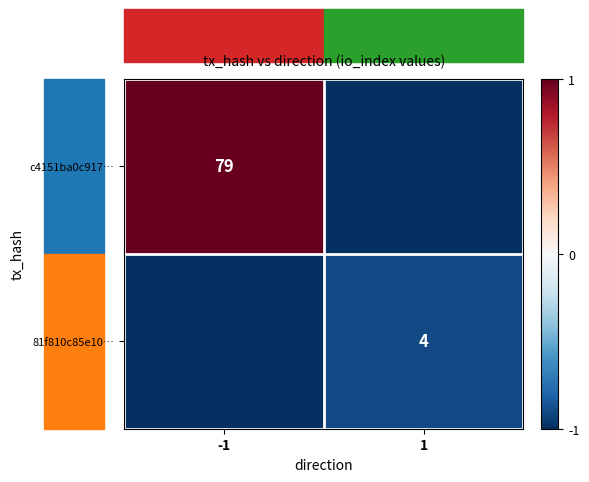

The 81f810c85e10… series shows 2 at 1. True or false?

False